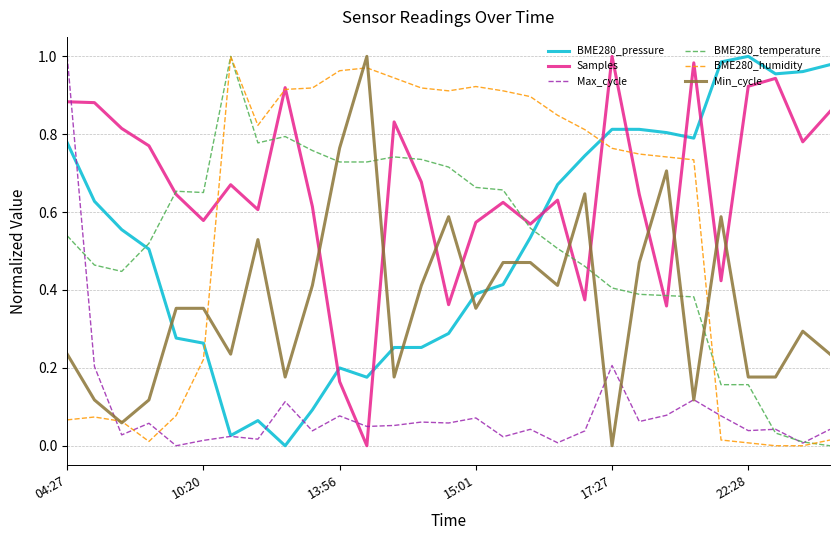

Which series has the largest total across all categories?

Samples